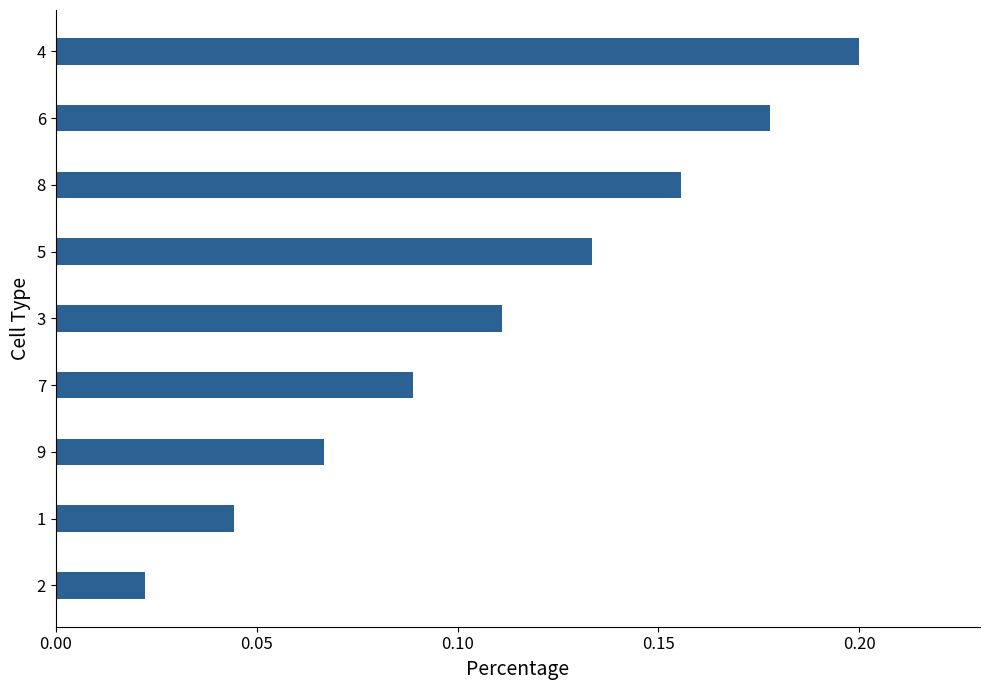

Are the bars horizontal?

Yes